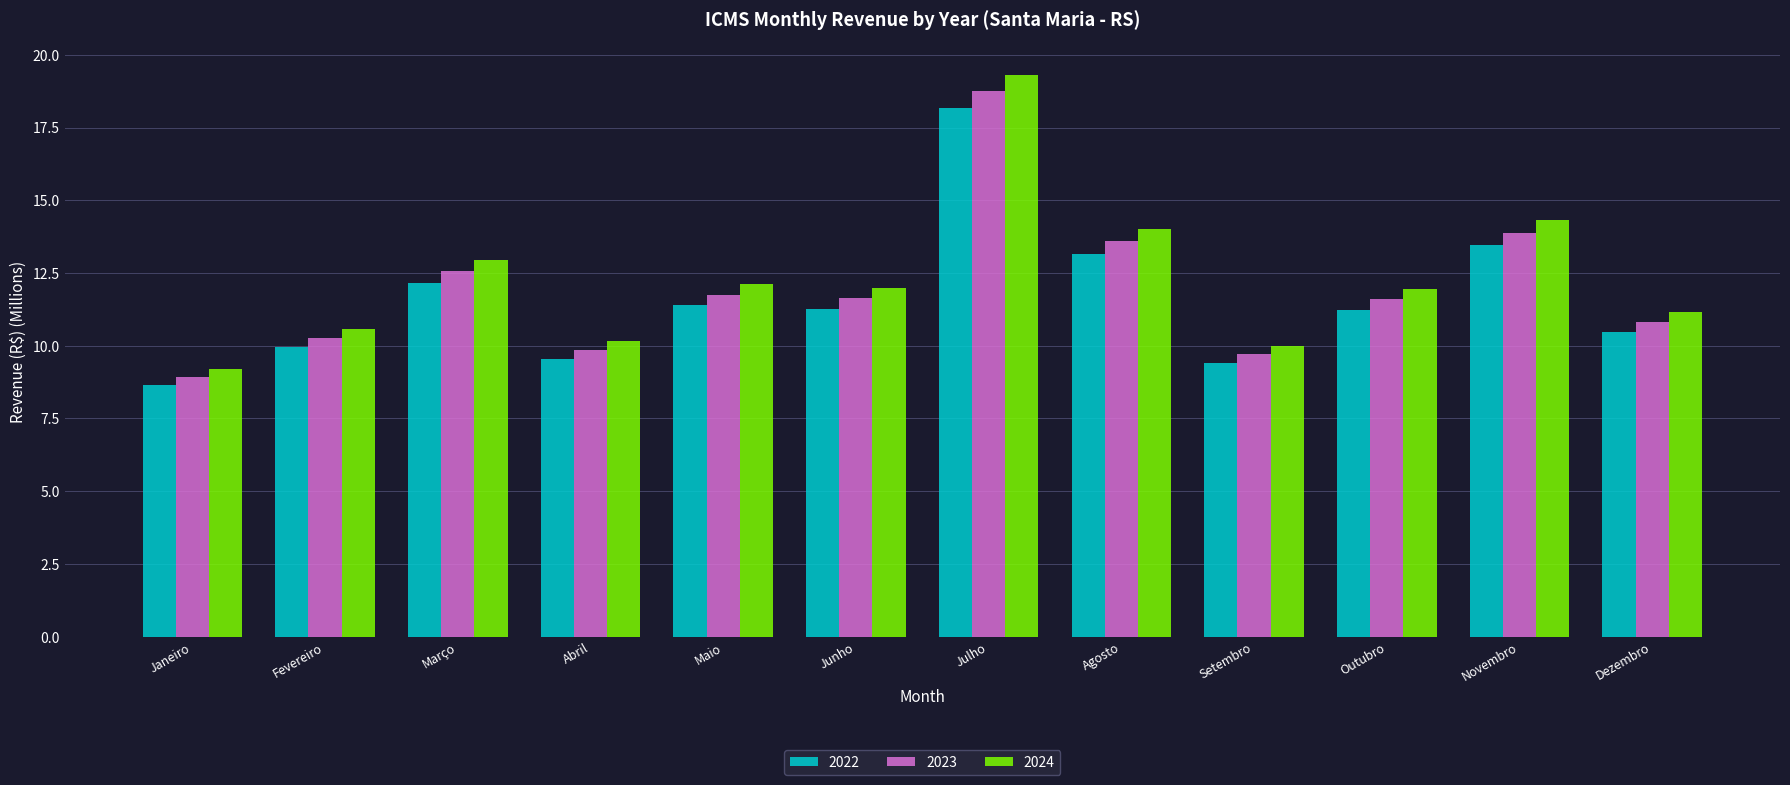

What is the approximate value of 2024 at Agosto?

14.0